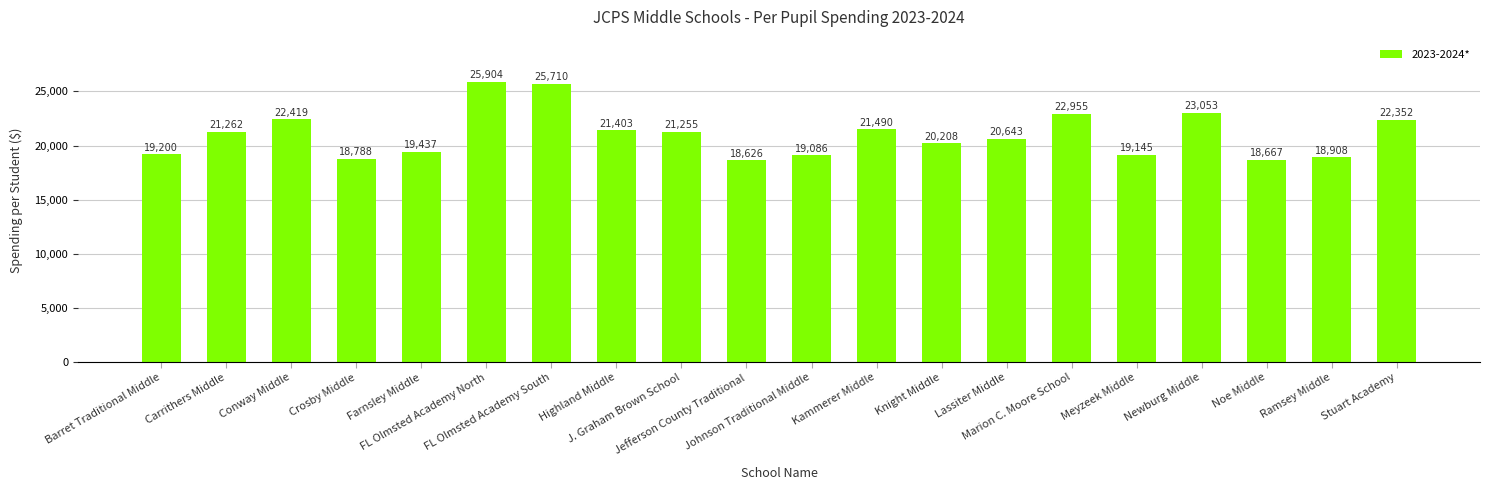

Where does the data first go above 21255?

Carrithers Middle